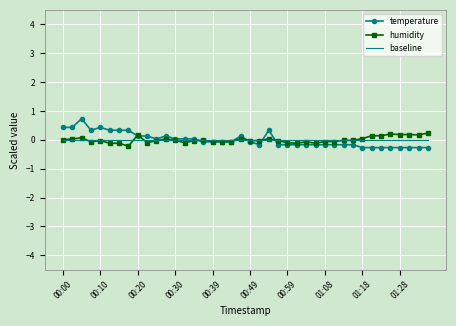

Which series has the largest range (max minus min)?

temperature